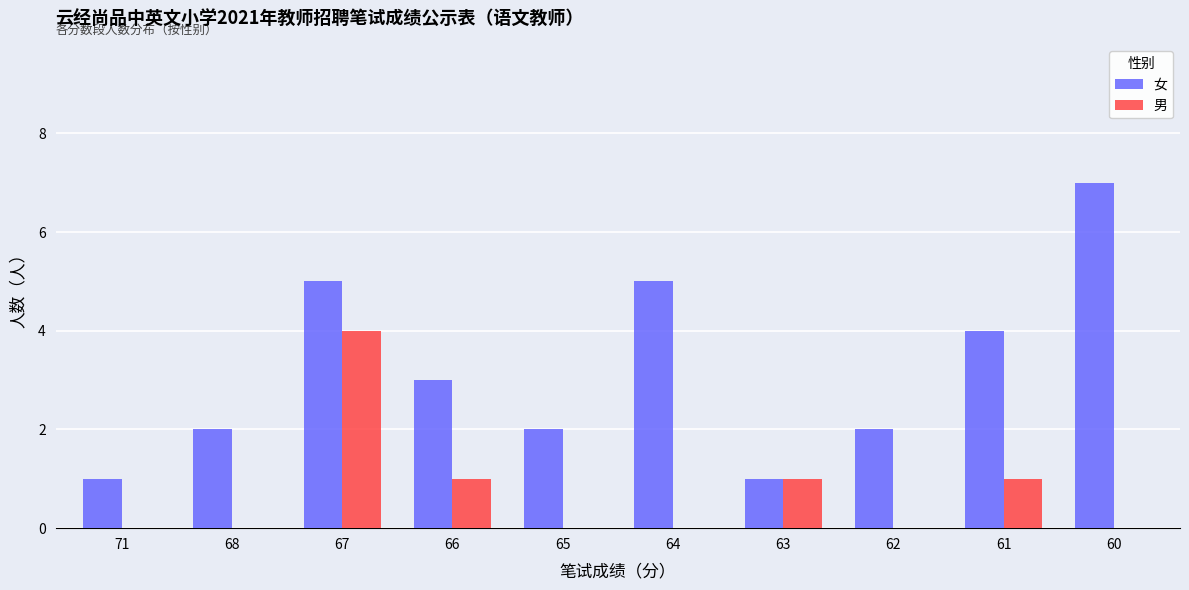

Reading left to right, extract all data points from this chart.

女: 71=1	68=2	67=5	66=3	65=2	64=5	63=1	62=2	61=4	60=7
男: 71=0	68=0	67=4	66=1	65=0	64=0	63=1	62=0	61=1	60=0